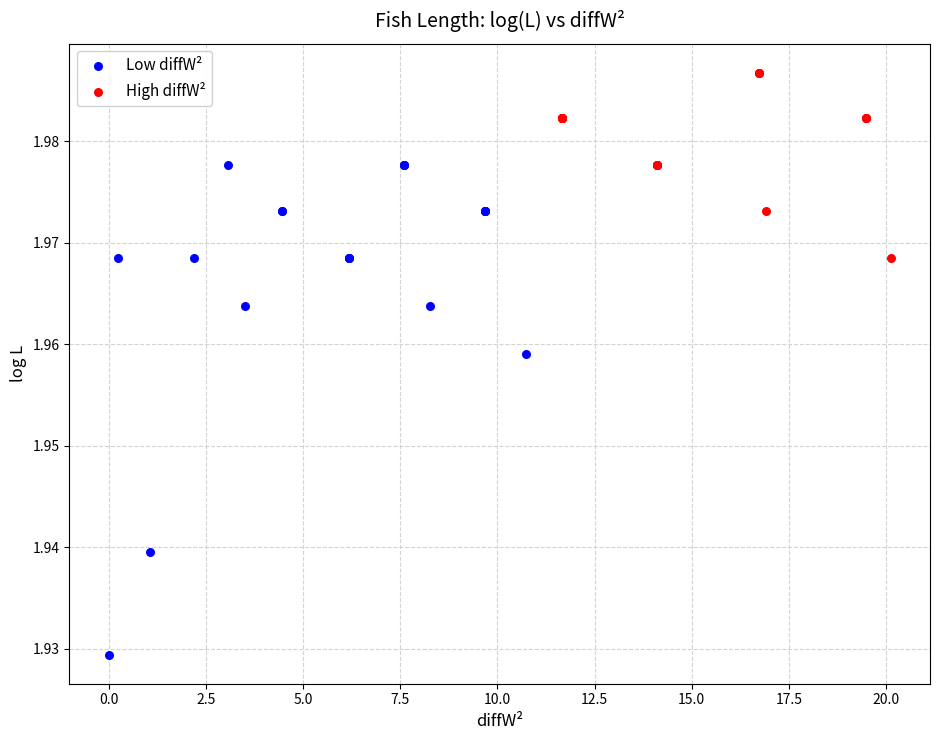

Which series contains the highest Y value?

High diffW²